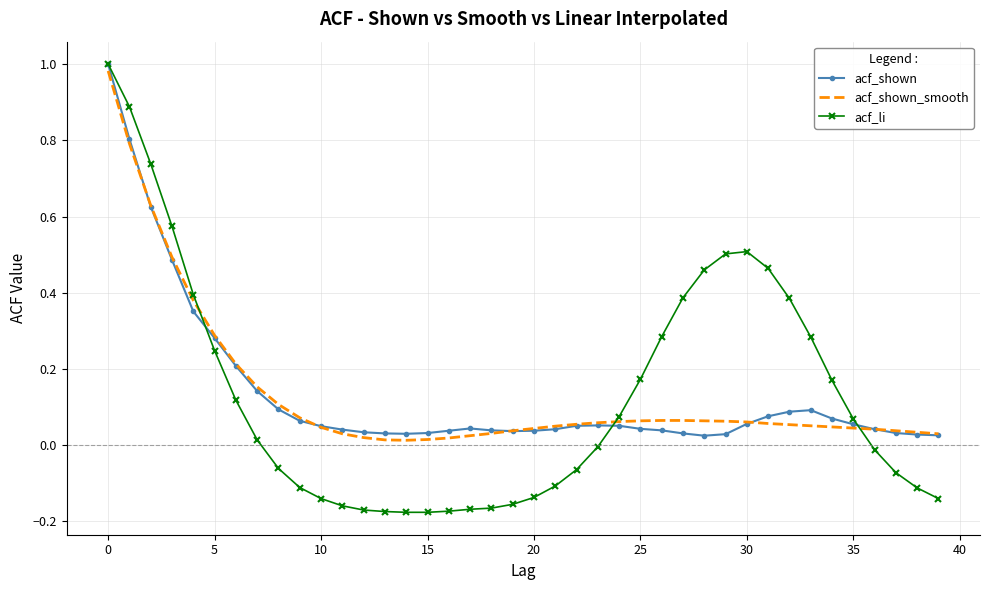

Which series has the widest spread of values?

acf_li